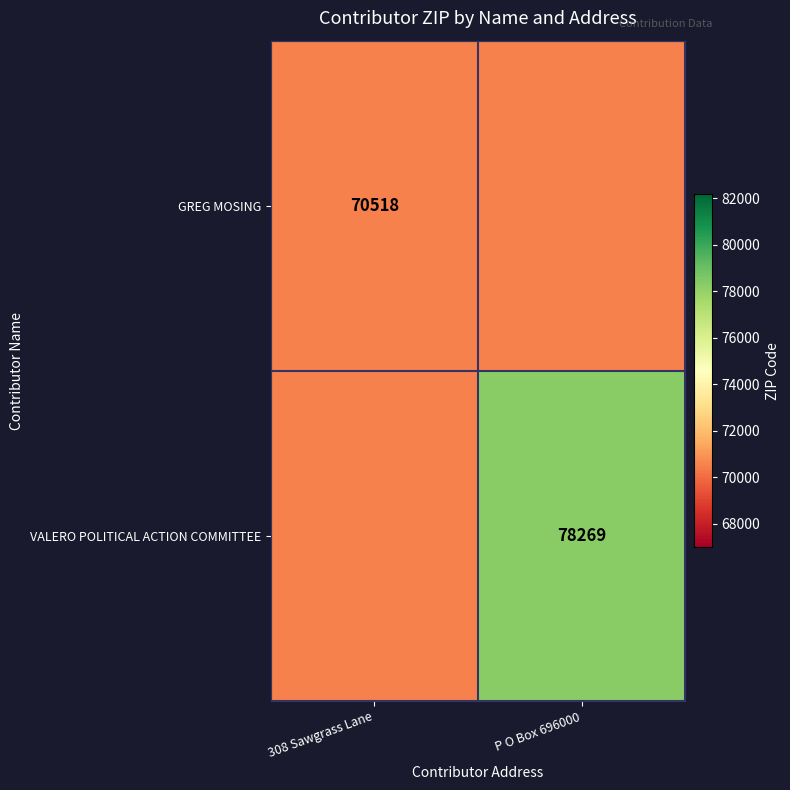

Is the value of GREG MOSING at 308 Sawgrass Lane greater than the value of VALERO POLITICAL ACTION COMMITTEE at P O Box 696000?

No